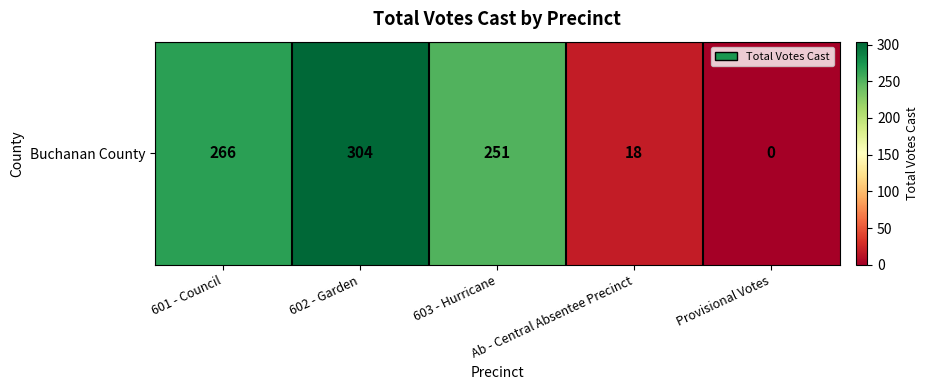

What is the change in value from 601 - Council to Ab - Central Absentee Precinct?

-248